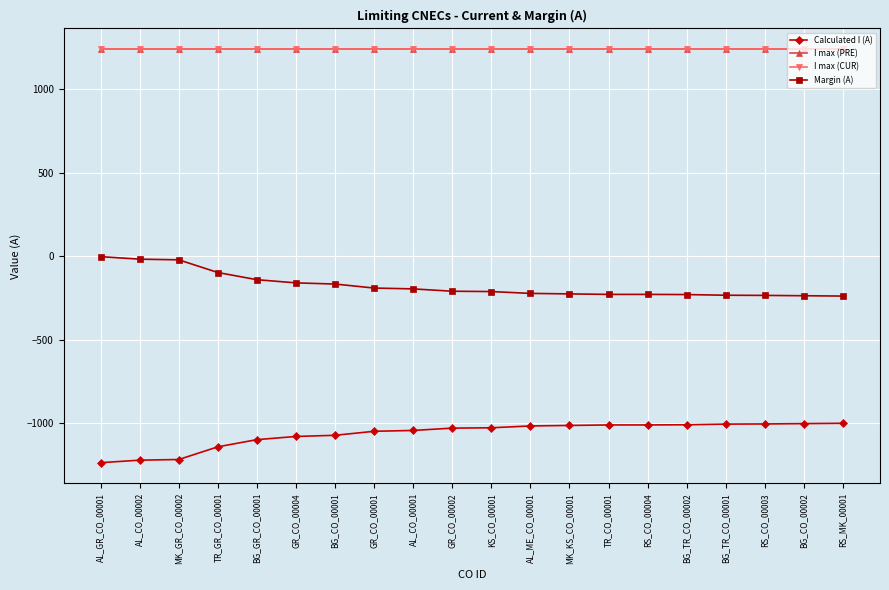

Is this an area chart (filled region under the line)?

No